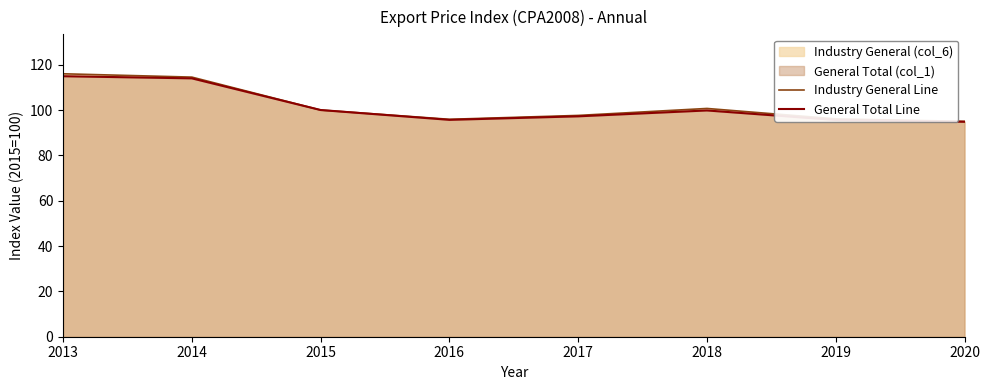

At which label does General Total Line reach its peak?

2013